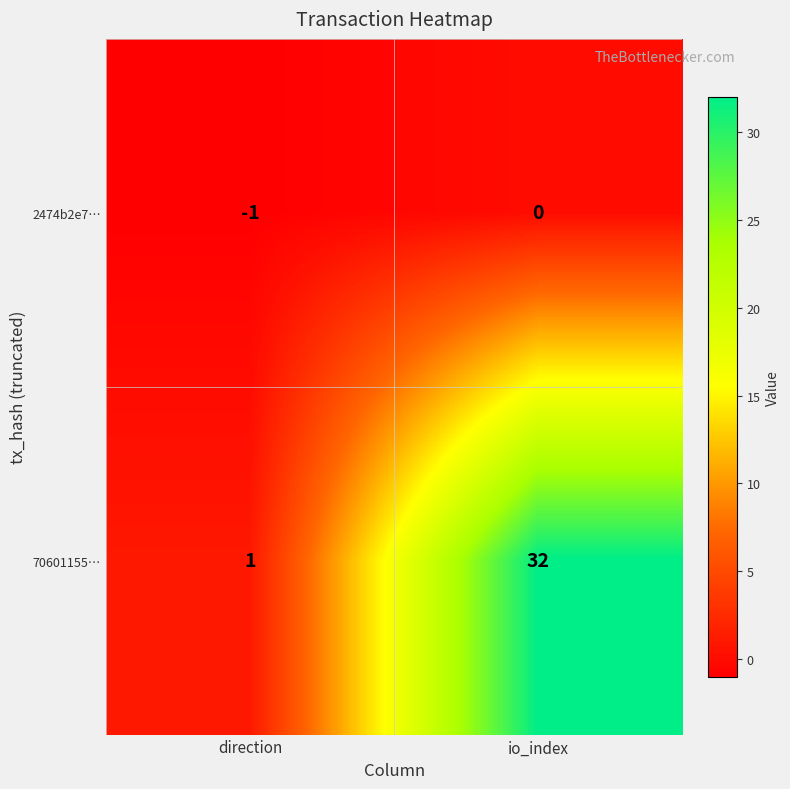

Reading left to right, what are all the values shown in this chart?

2474b2e7…: -1	0
70601155…: 1	32